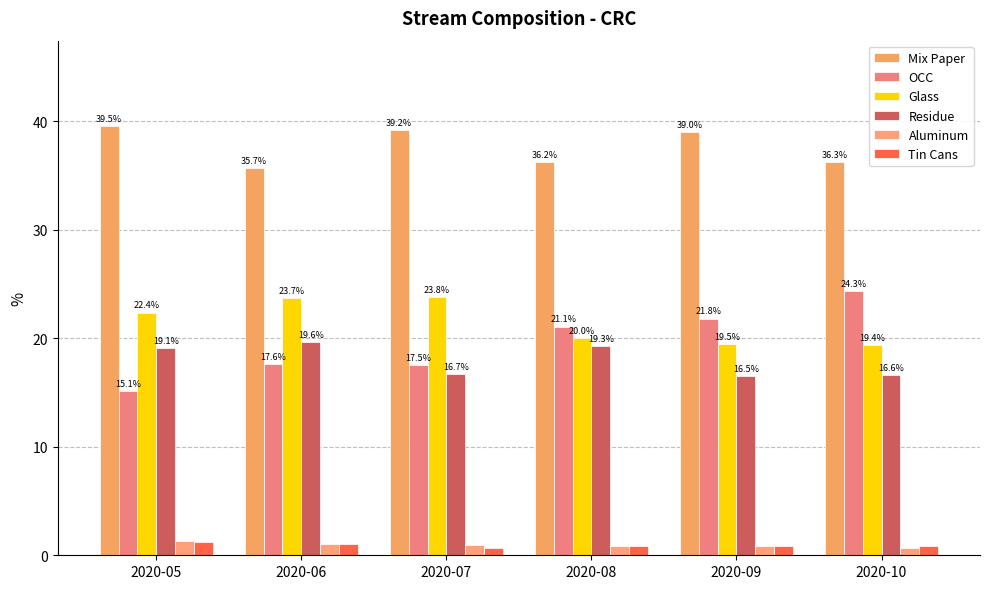

At which label does OCC reach its minimum?

2020-05